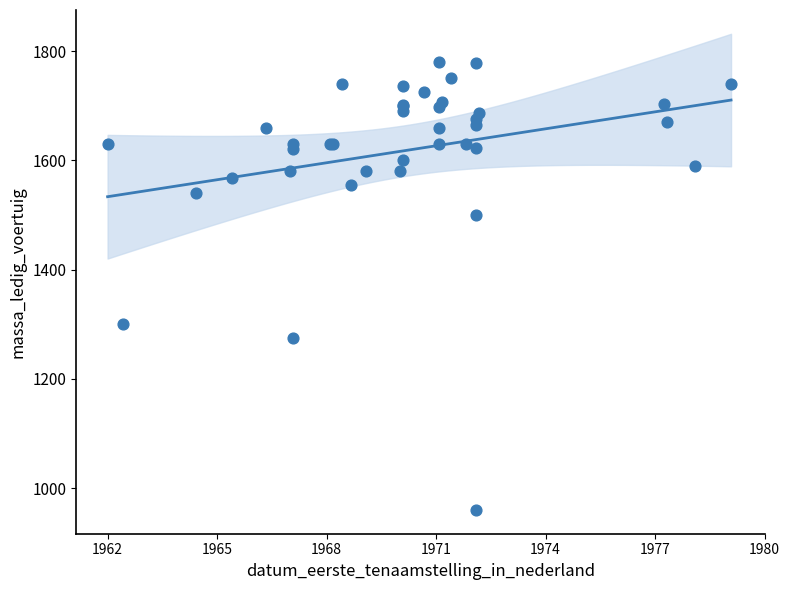

What Y value in the scatter plot is closest to 1370?

1300